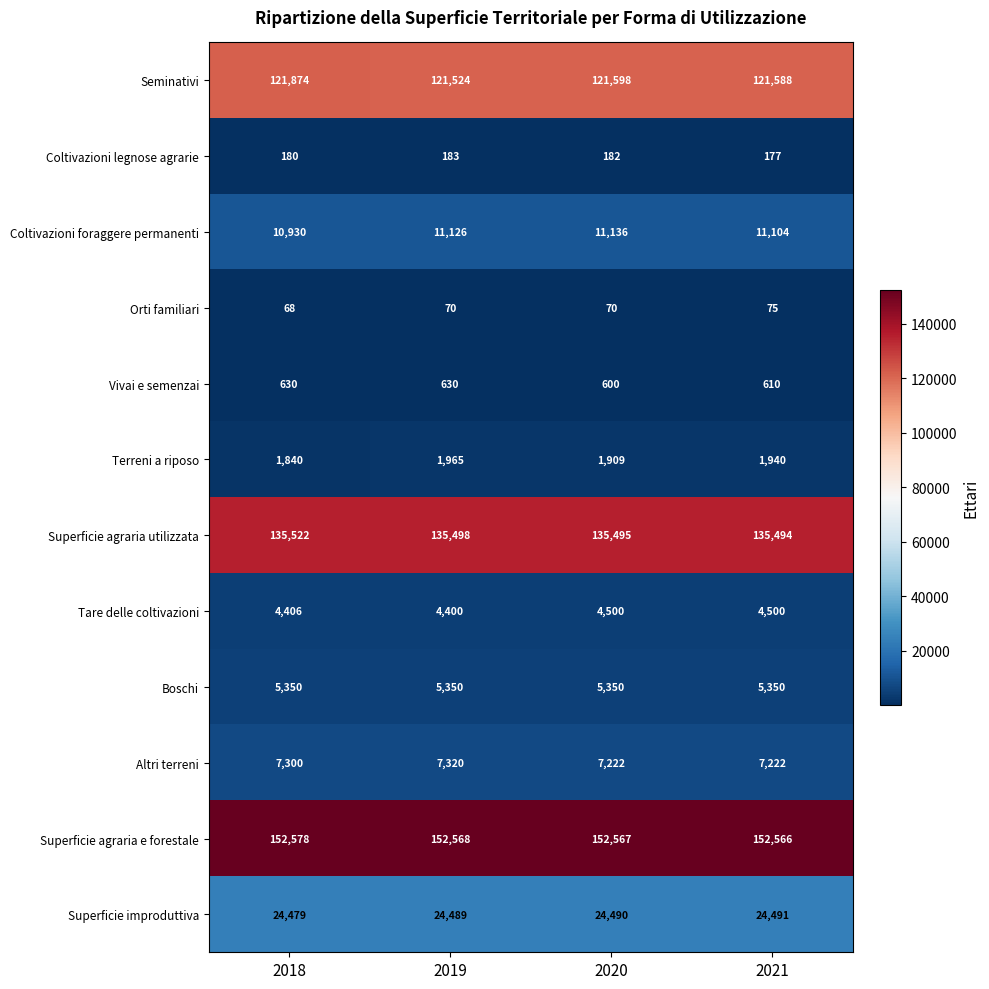

How many distinct data groups are displayed?

12